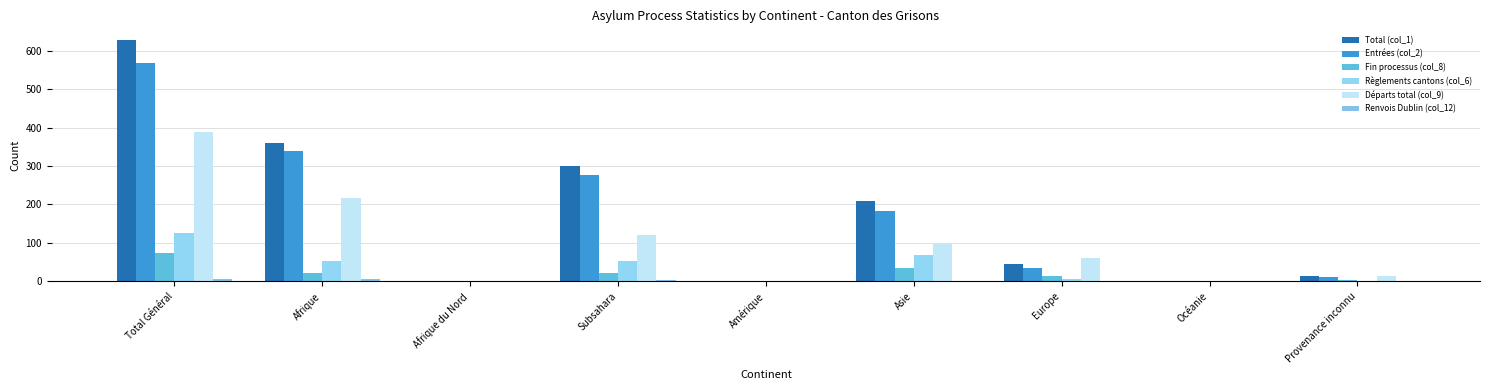

How many categories are shown in the chart?

9